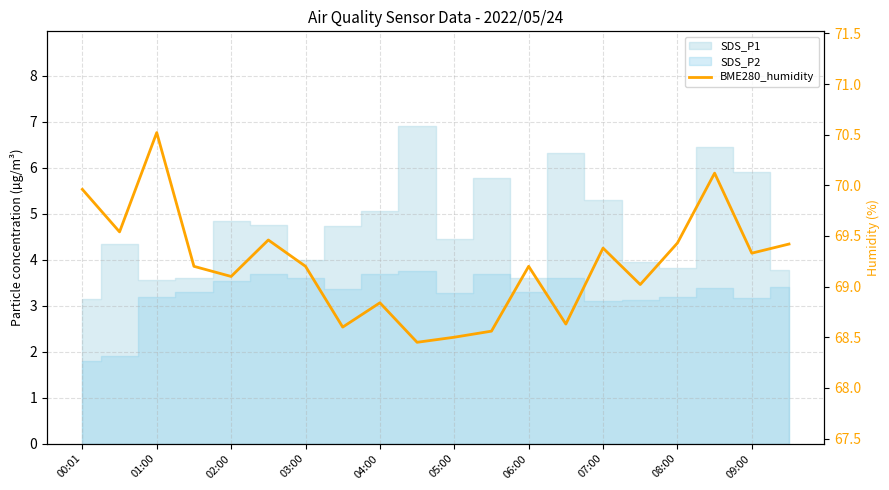

At which label does the data first exceed 69?

00:01